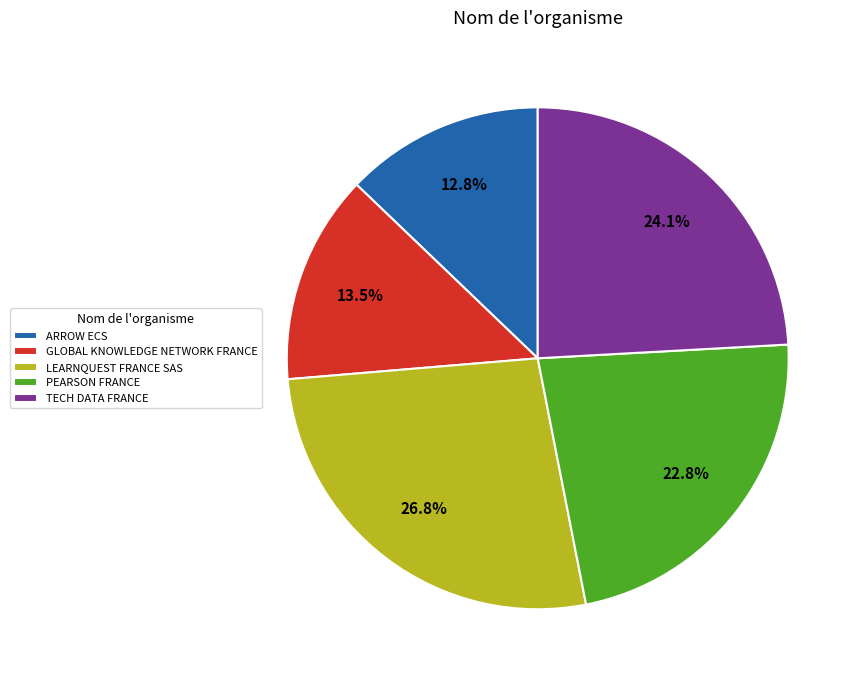

How many segments does this pie chart have?

5